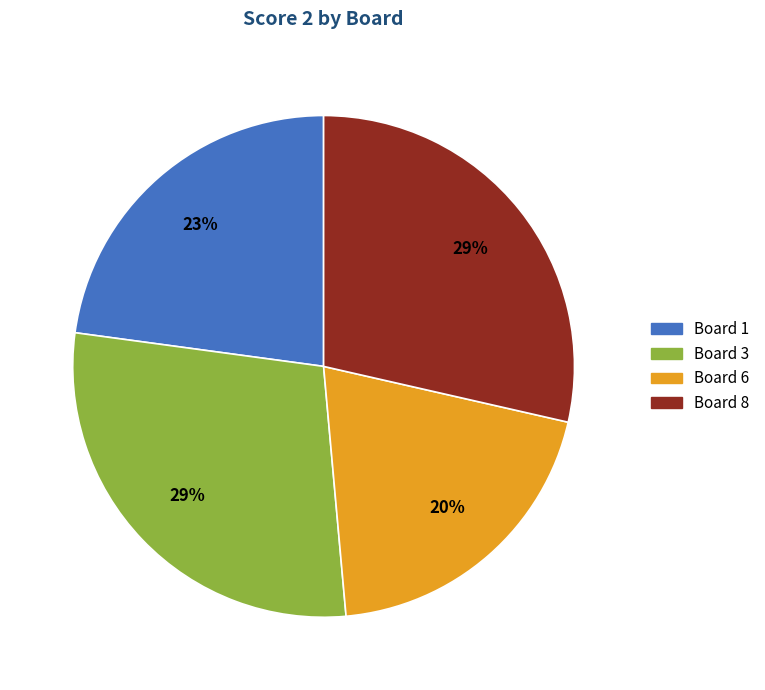

To the nearest percent, what is the difference between the largest and smallest slice percentages?

9%